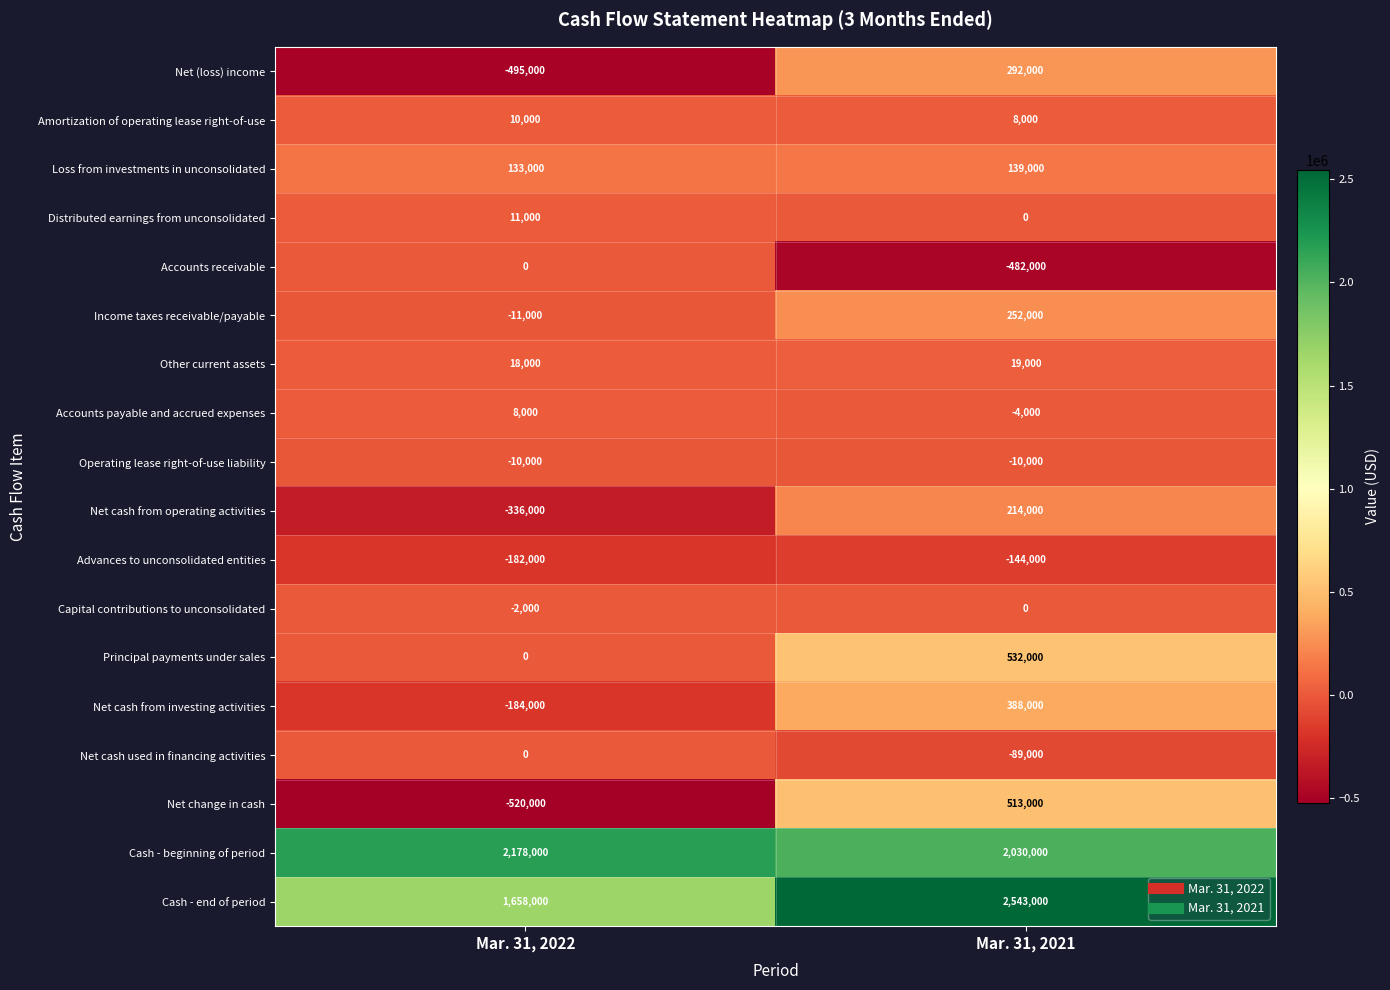

What is the total value across all series at Mar. 31, 2021?

6201000